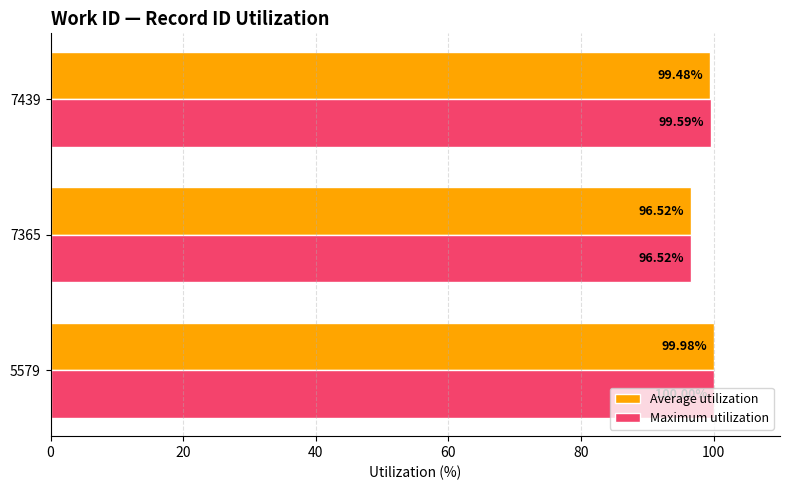

What is the lowest value of the Average utilization series?

96.5